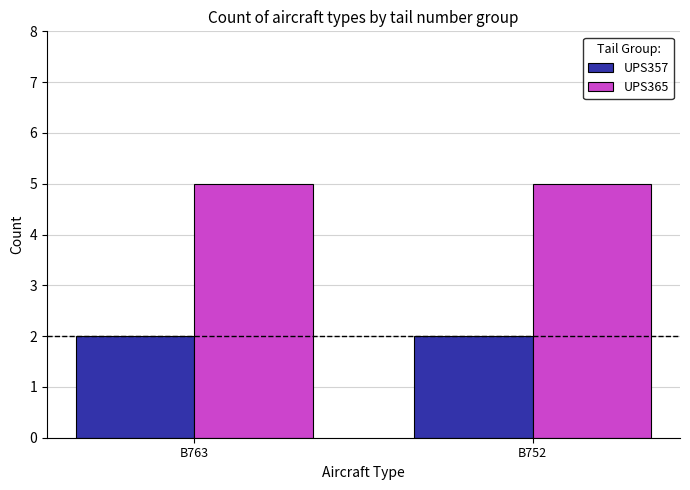

What are all the series names shown in the legend?

UPS357, UPS365